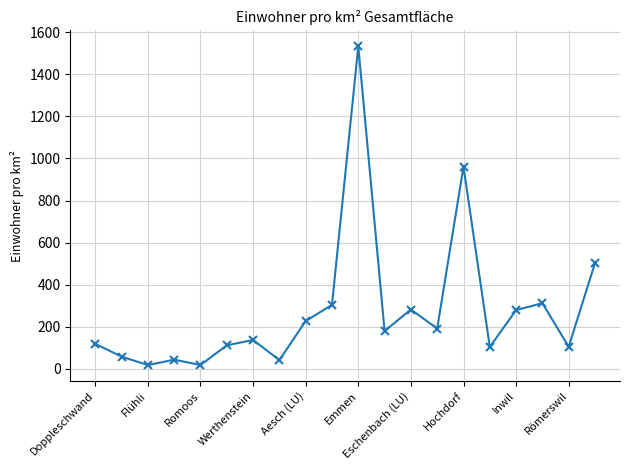

What is the value of the 11th point from the left?

1533.9